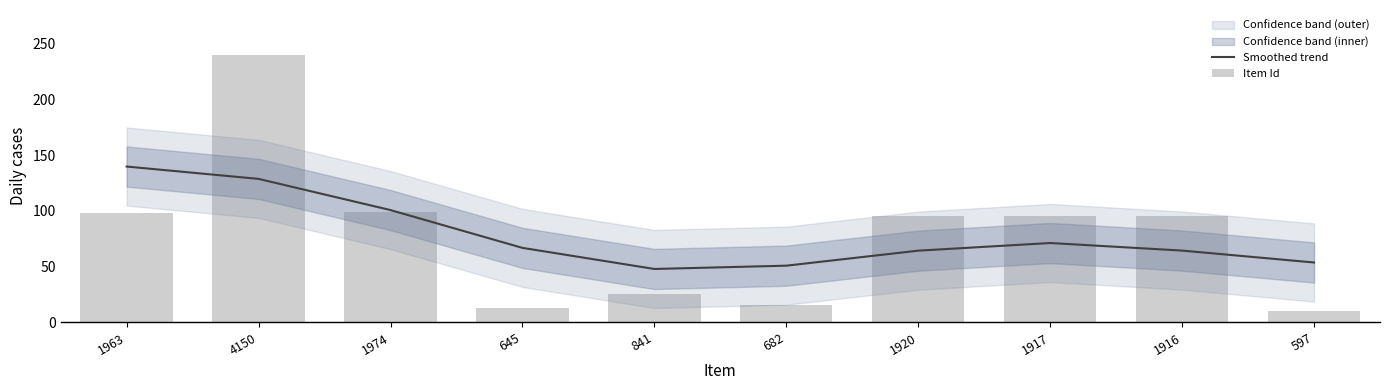

List the labels in order of Item Id value, smallest first.

597, 645, 682, 841, 1916, 1917, 1920, 1963, 1974, 4150